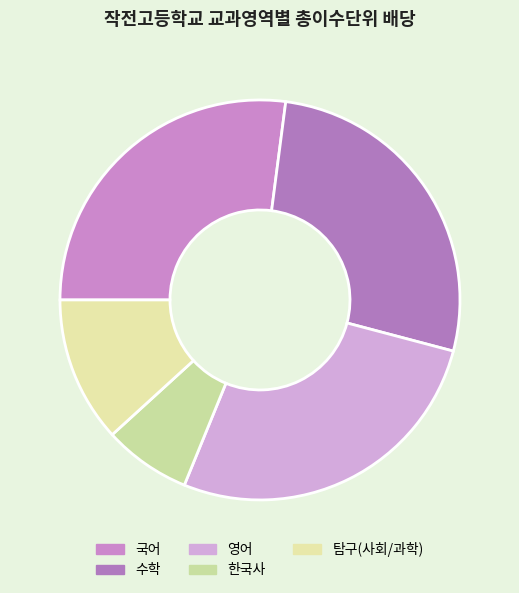

What percentage is the 영어 slice, to the nearest percent?

27%